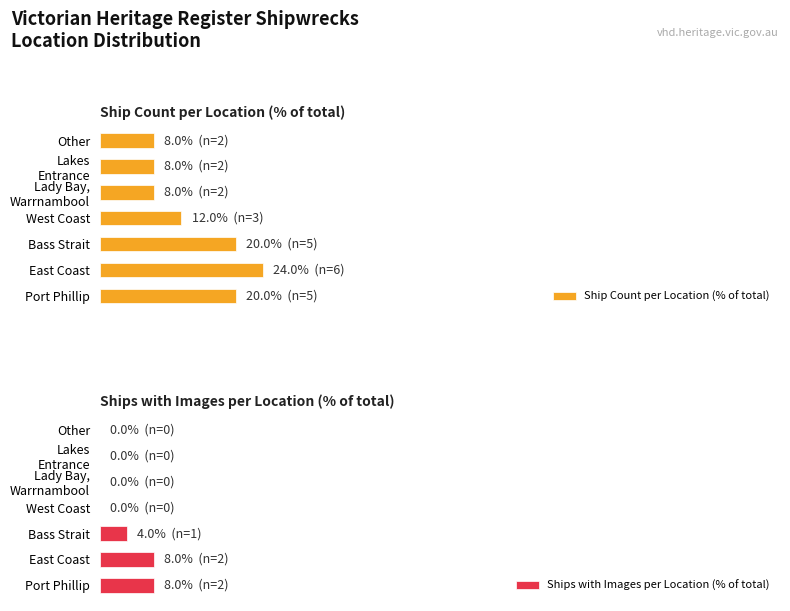

Reading right to left, extract all data points from this chart.

Ship Count per Location (% of total): 8	8	8	12	20	24	20
Ships with Images per Location (% of total): 0	0	0	0	4	8	8